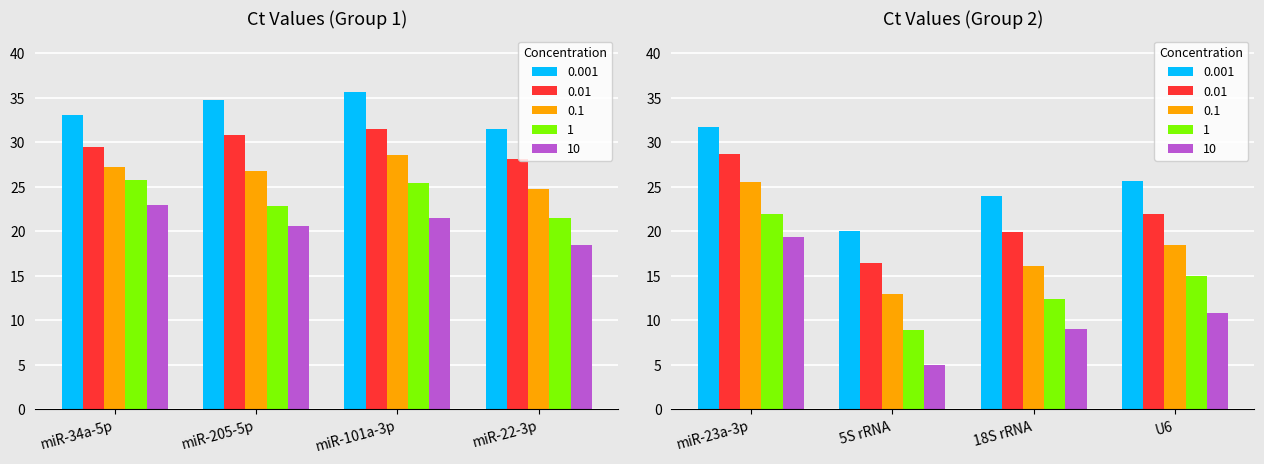

What is the label of the 7th bar from the left?

18S rRNA